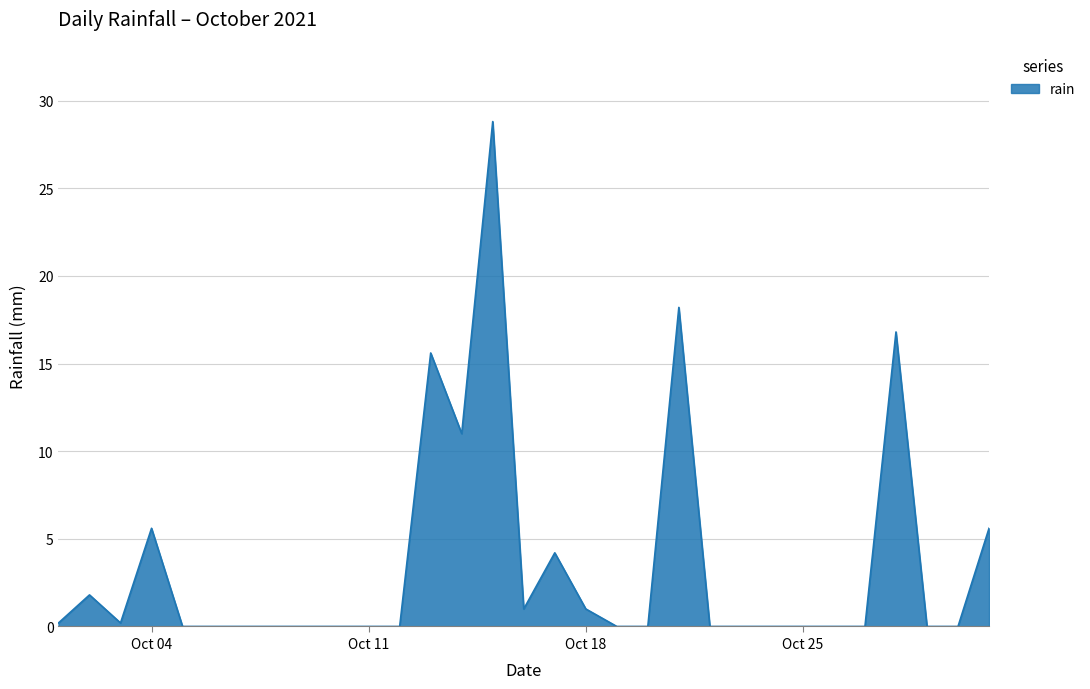

What is the difference between the maximum and minimum values?

28.8